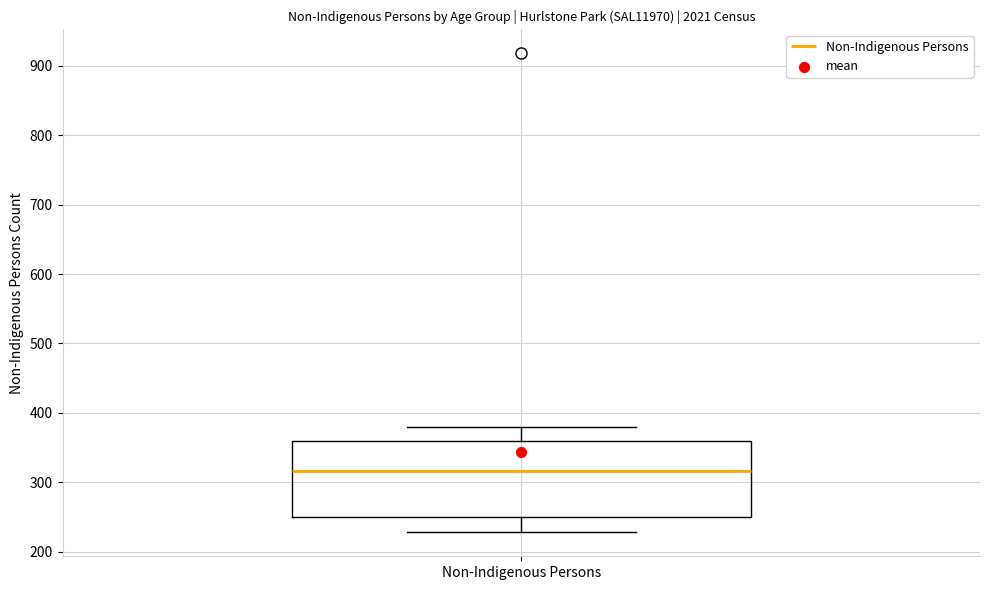

Read this box plot against the y-axis: the position of the median line, the range covered by the box, and the ends of both whiskers. The values are not printed on the chart, so give them approximately, as read against the axis.

median 320, box 250 to 360, whiskers 230 to 380